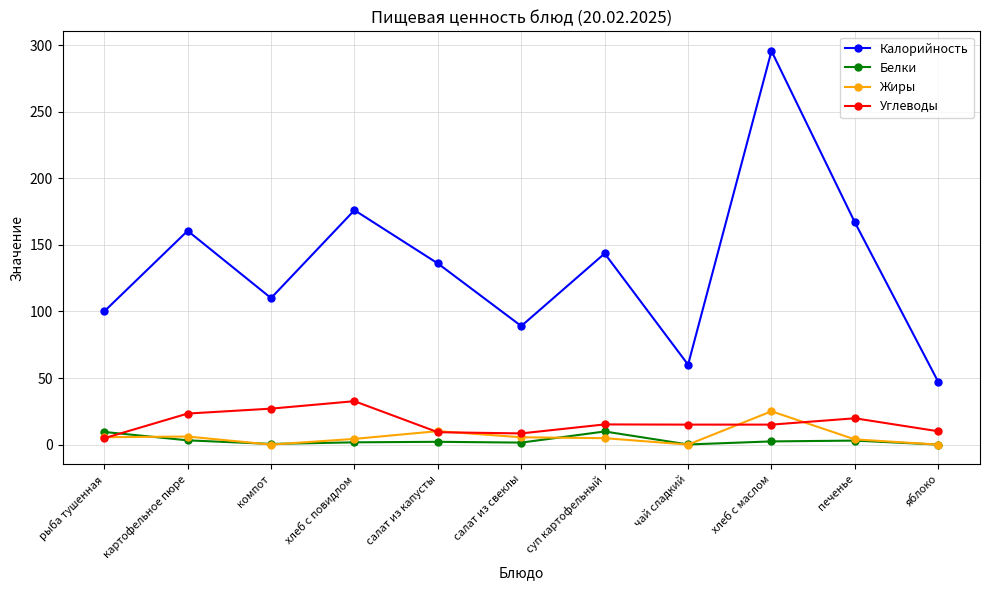

What is the label of the 7th point from the left?

суп картофельный